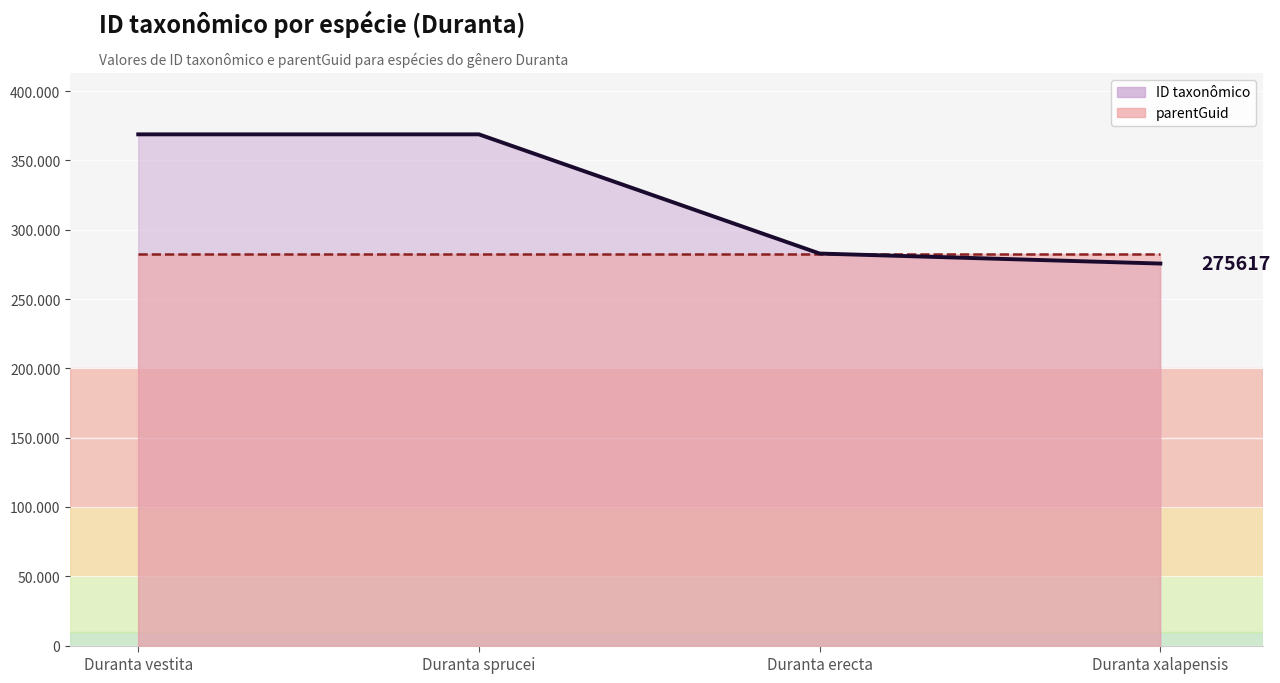

Between Duranta sprucei and Duranta vestita, which is larger?

Duranta vestita